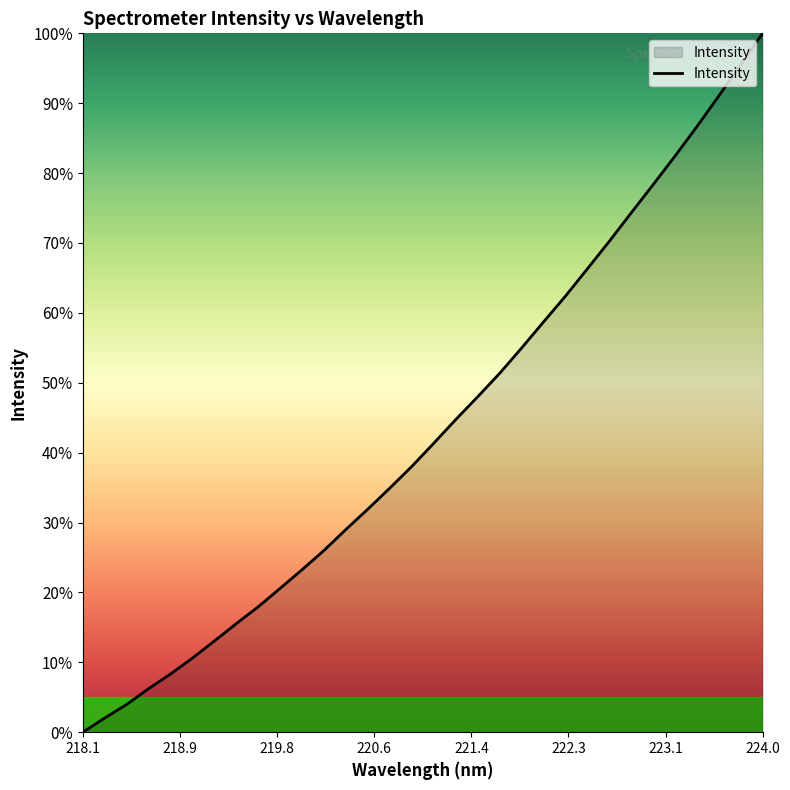

What is the greatest value displayed?

100.0